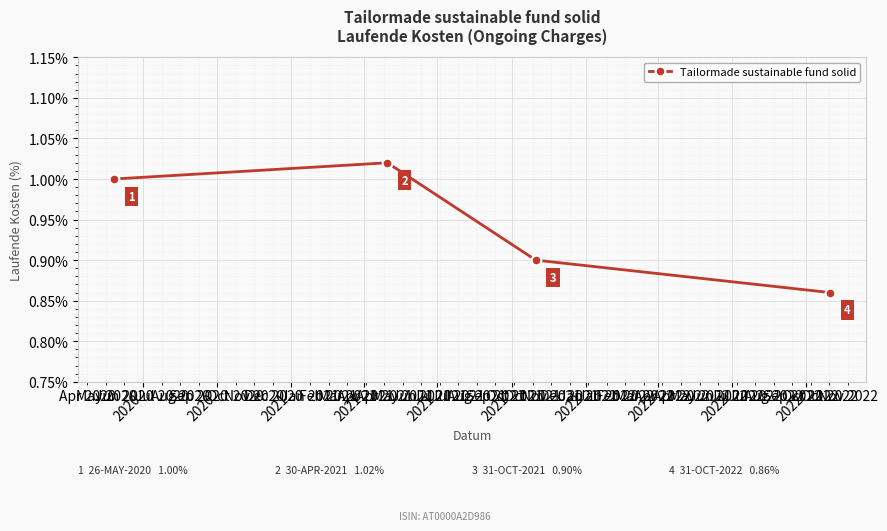

True or false: the data has more than 1 interior local peaks.

False